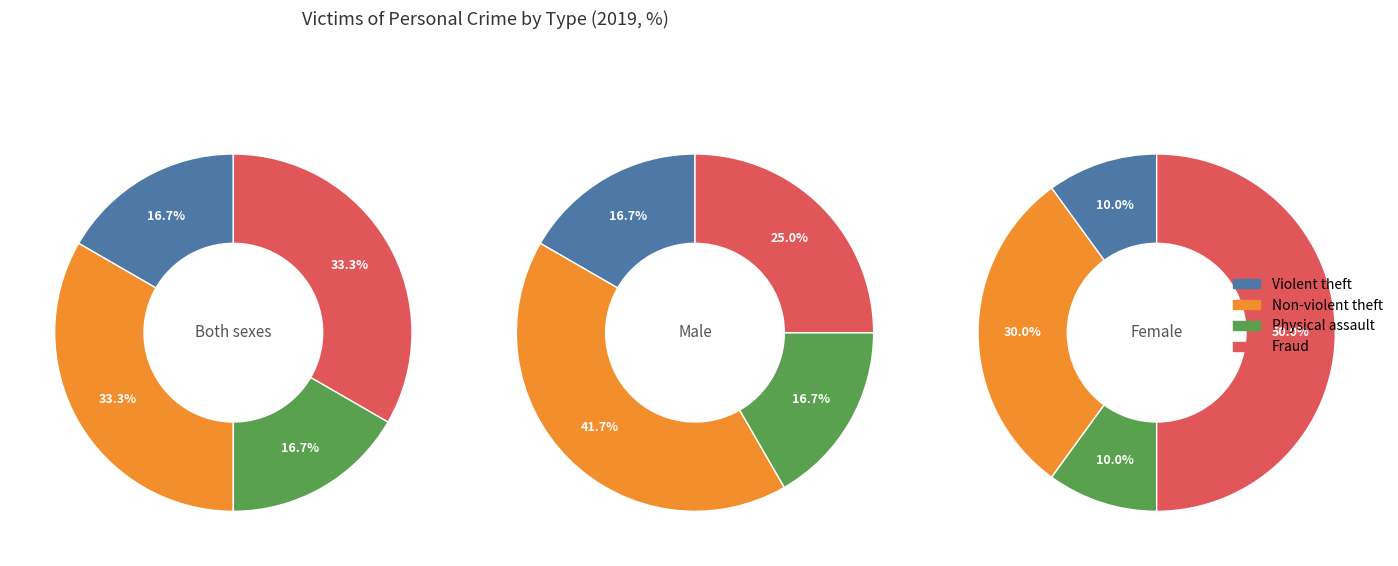

To the nearest percent, what is the difference between the largest and smallest slice percentages?

25%